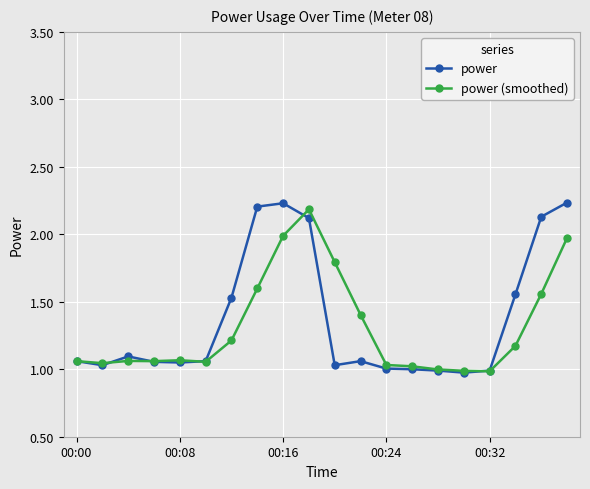

Does the chart have visible grid lines?

Yes